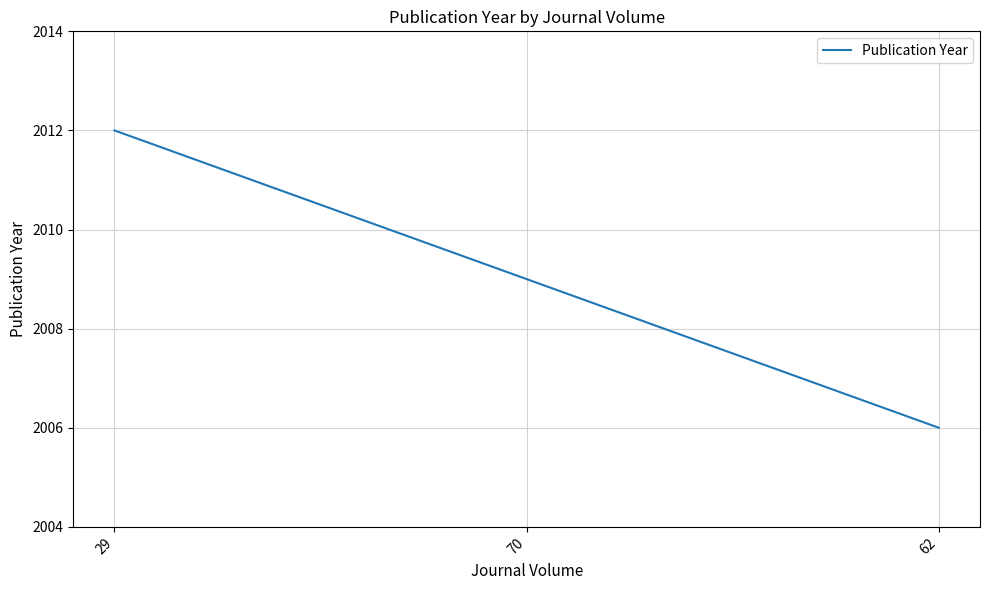

What is the change in value from 29 to 70?

-3